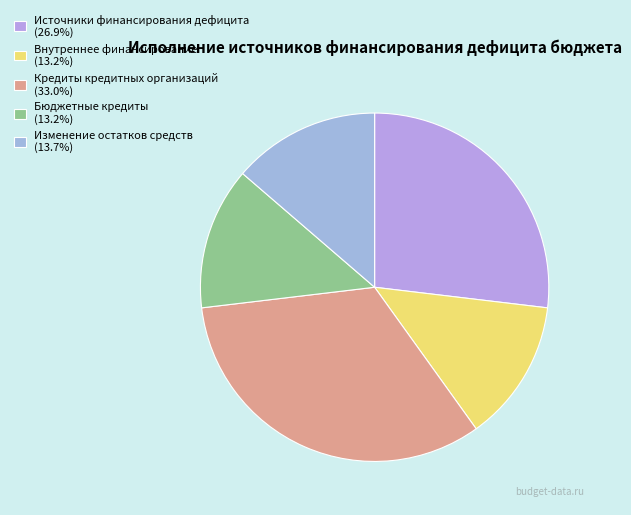

Rank the categories by value from highest to lowest.

Кредиты кредитных организаций, Источники финансирования дефицита бюджета, изменение остатков средств, источники внутреннего финансирования, Бюджетные кредиты от других бюджетов